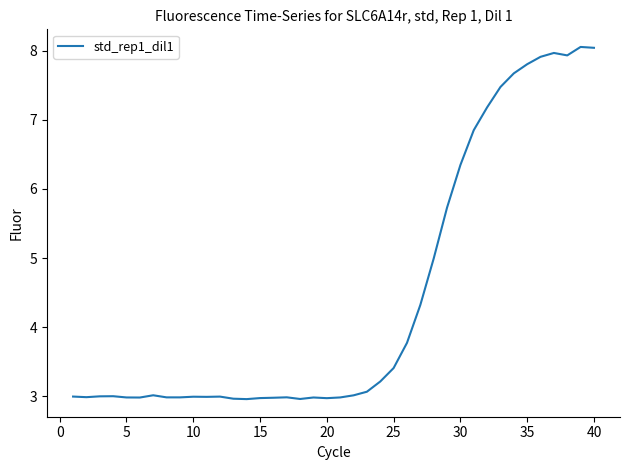

What is the sum of all values?

177.4